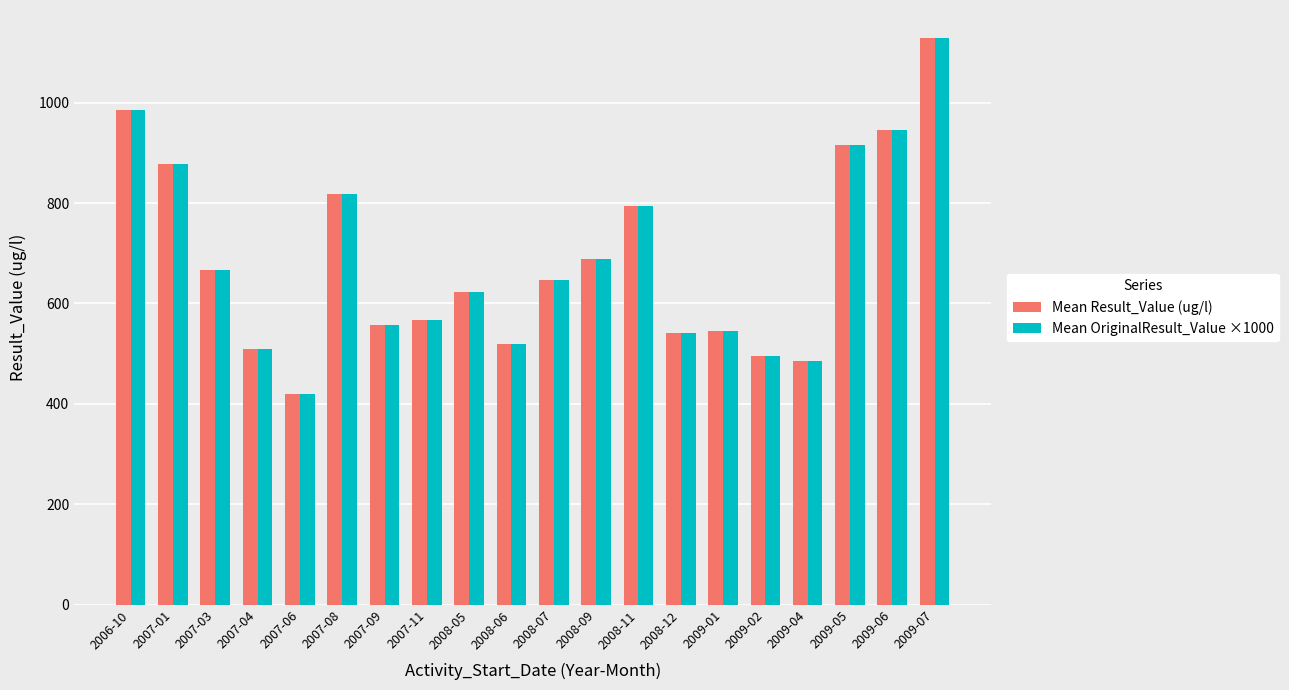

What is the label of the 15th bar from the left?

2009-01